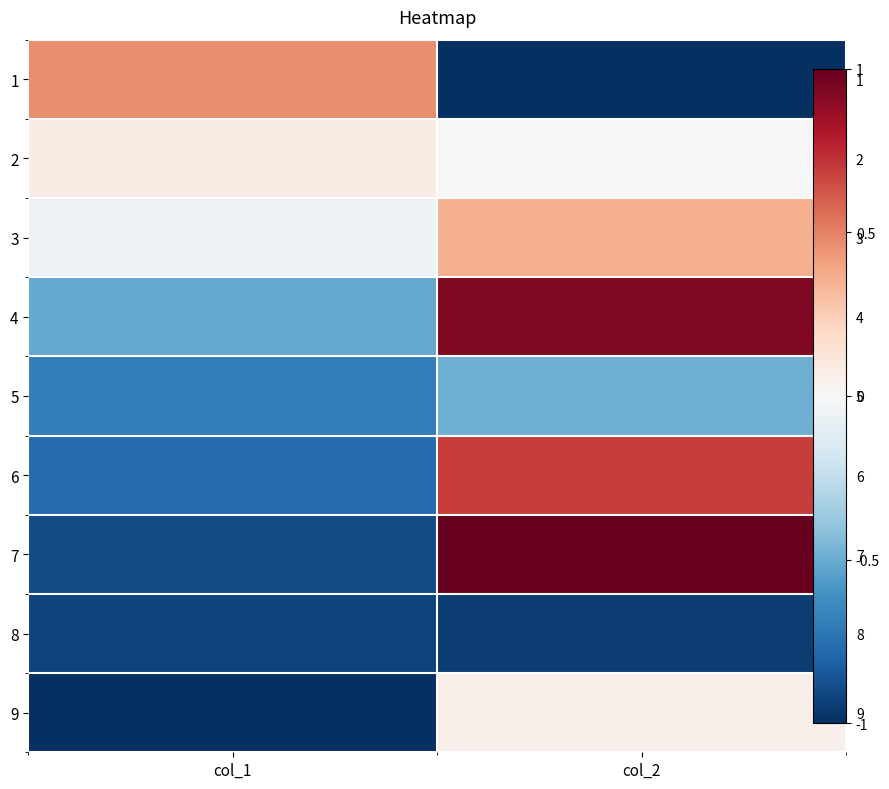

What is the difference between the 4 values at col_2 and col_1?

1.4